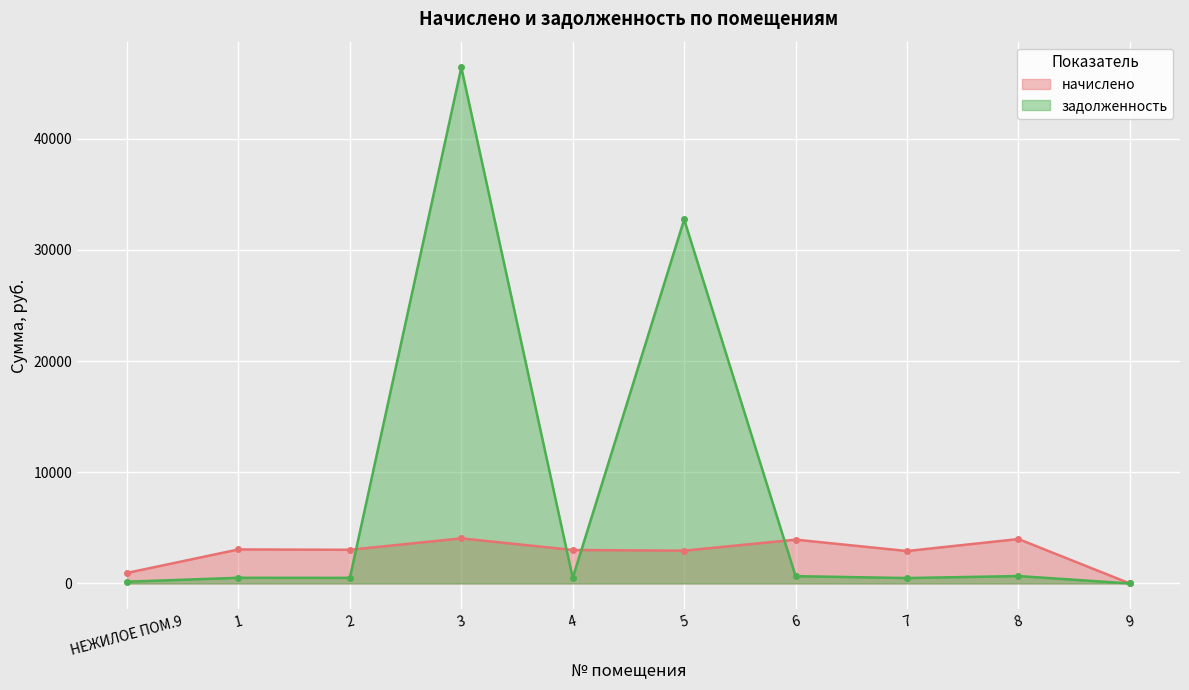

What is the average value of the задолженность series?

8261.8